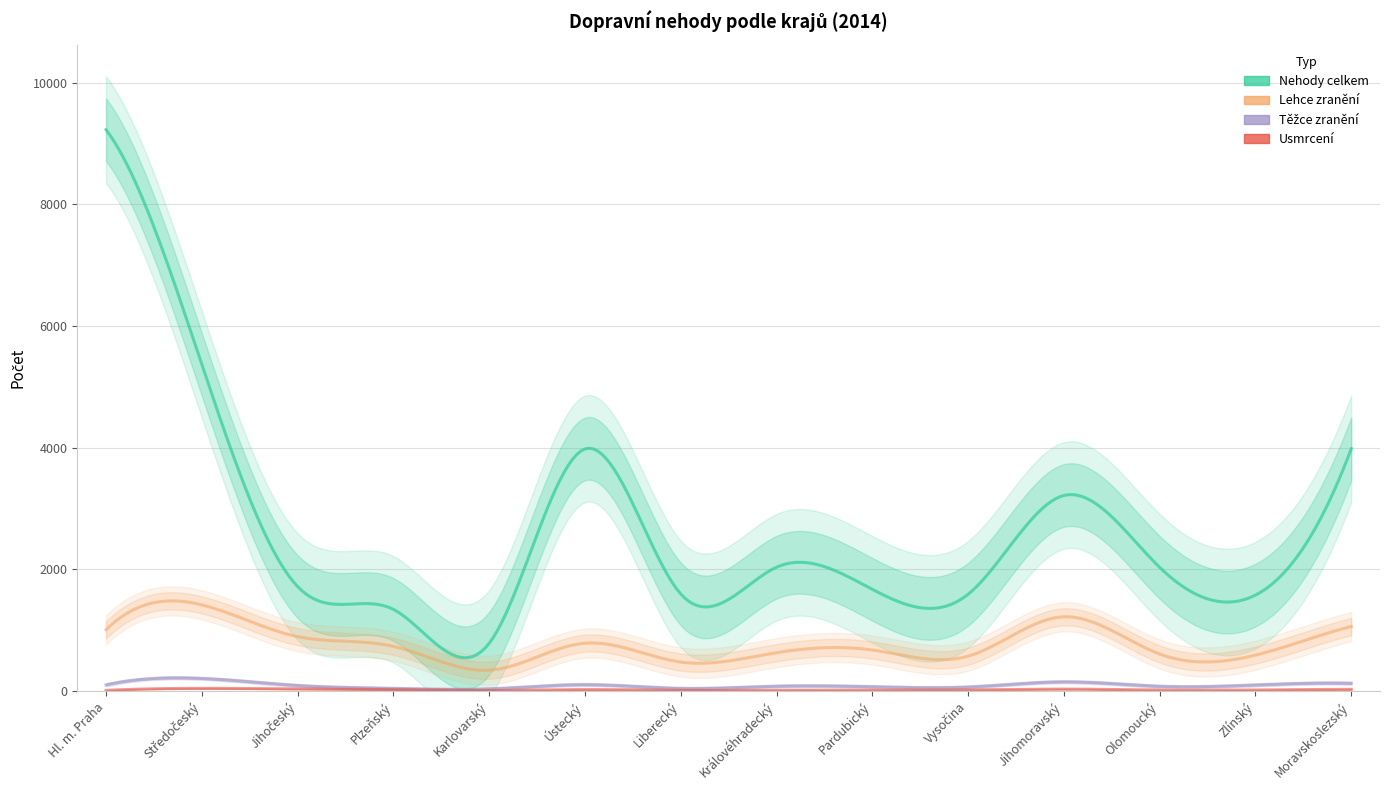

Where is the first local minimum for Nehody celkem?

Karlovarský